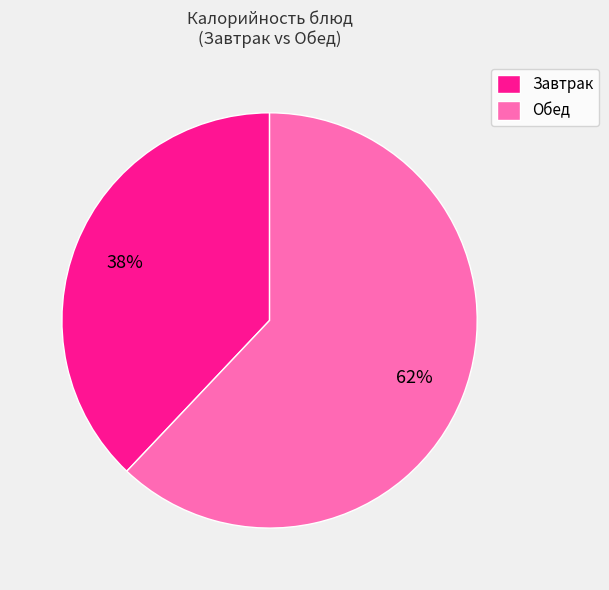

Which slice is the smallest?

Завтрак